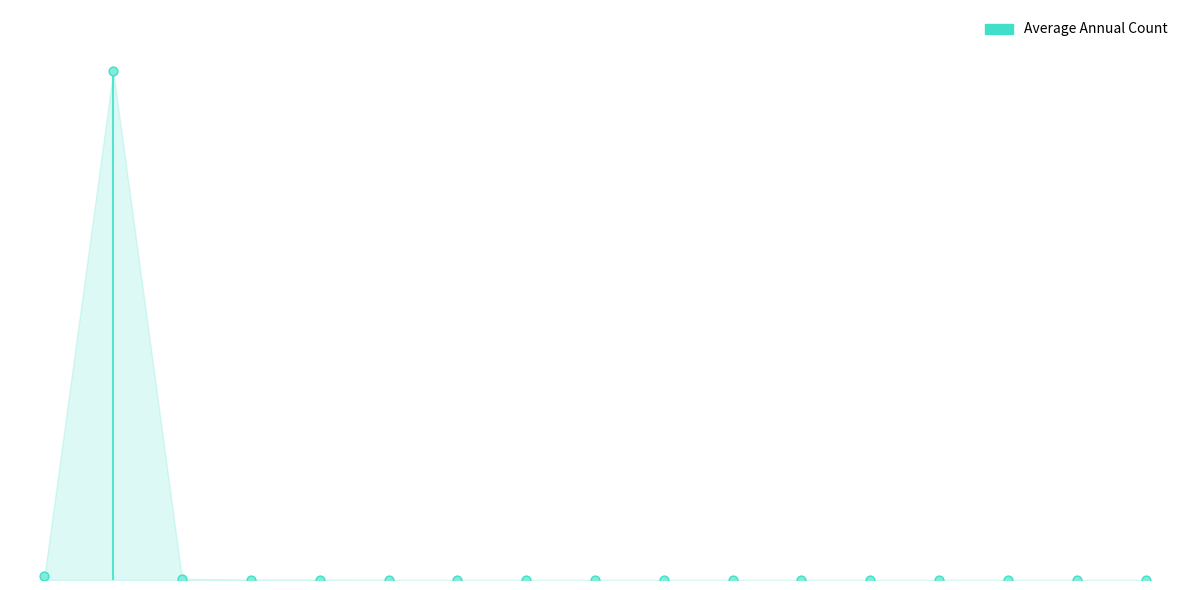

Between Buffalo County and Dawson County, which is larger?

Buffalo County